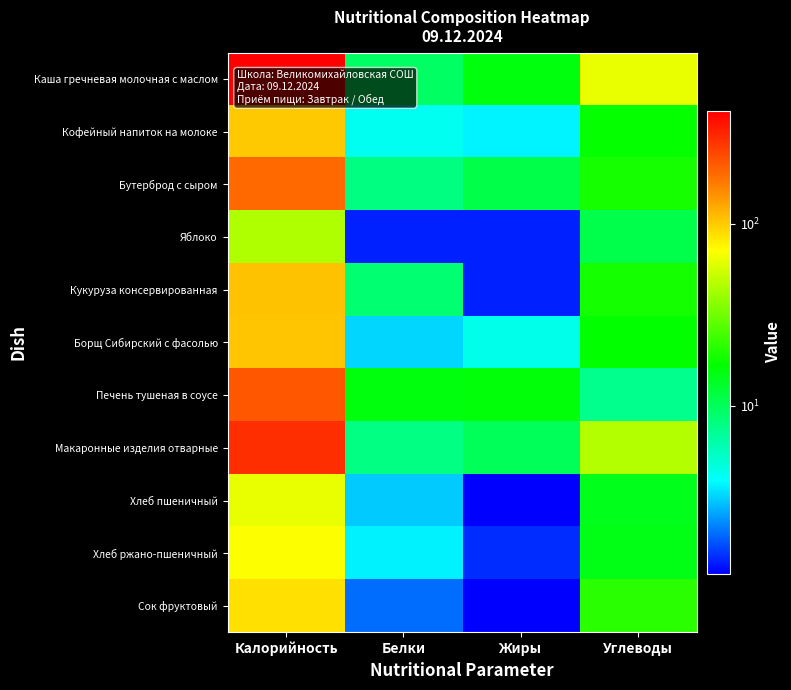

At how many categories does at least one series exceed 257?

1